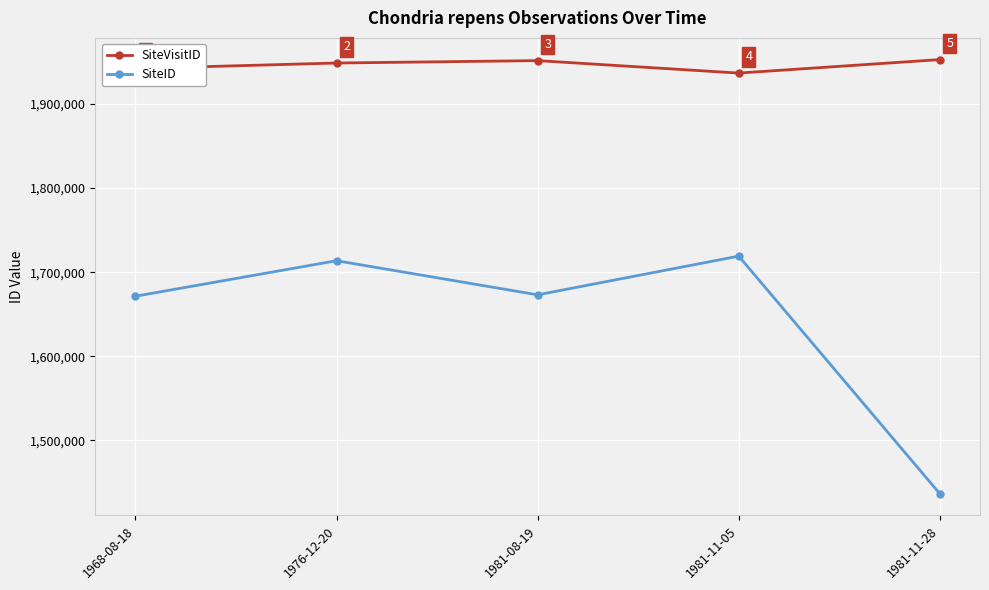

List the series in order of their peak value, highest first.

SiteVisitID, SiteID